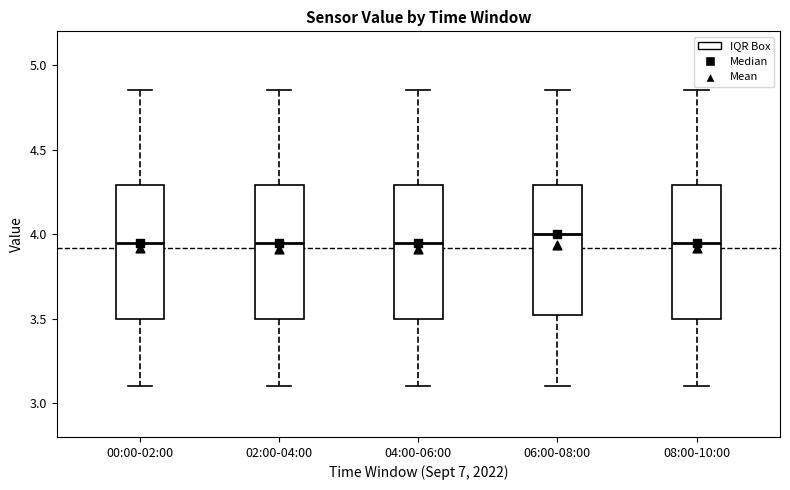

Reading left to right, transcribe this box plot: for each box, give where its median line is, the range the box spans, and where its two whiskers end, as read against the y-axis. The values are not printed on the chart, so give them approximately, as read against the axis.

00:00-02:00: median 3.95, box 3.50 to 4.30, whiskers 3.10 to 4.85
02:00-04:00: median 3.95, box 3.50 to 4.30, whiskers 3.10 to 4.85
04:00-06:00: median 3.95, box 3.50 to 4.30, whiskers 3.10 to 4.85
06:00-08:00: median 4.00, box 3.50 to 4.30, whiskers 3.10 to 4.85
08:00-10:00: median 3.95, box 3.50 to 4.30, whiskers 3.10 to 4.85